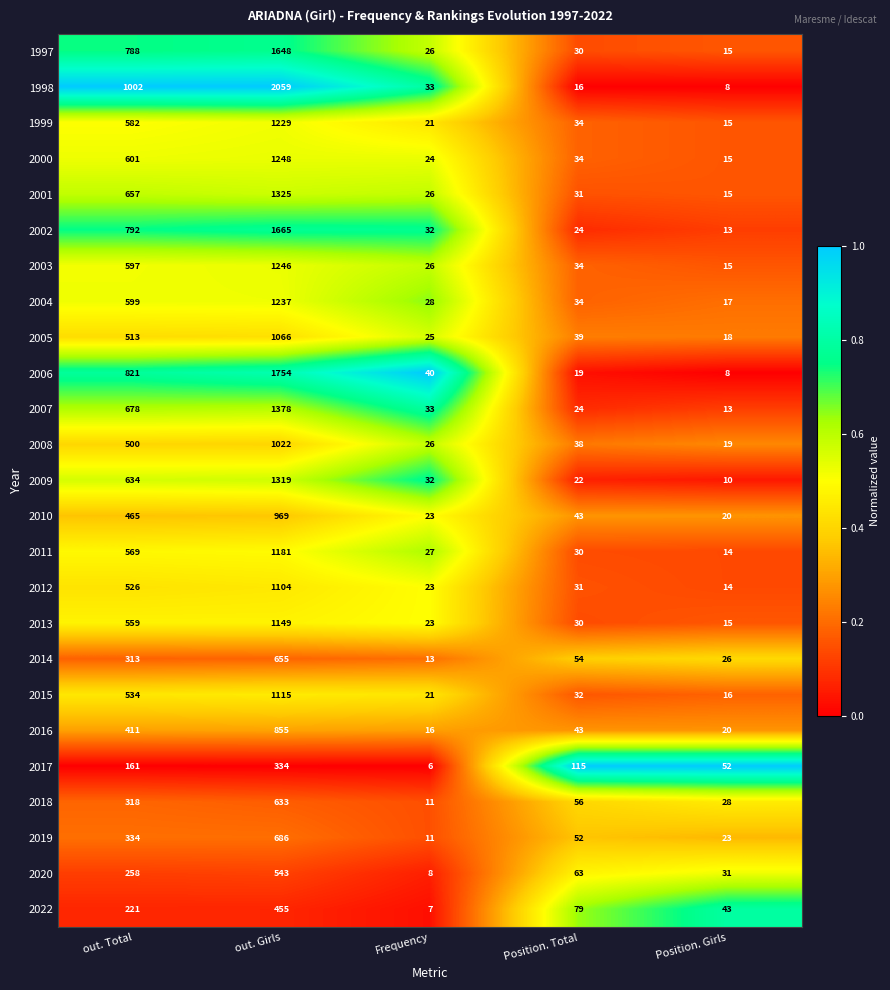

The value of 2012 at Position. Total is 47. True or false?

False